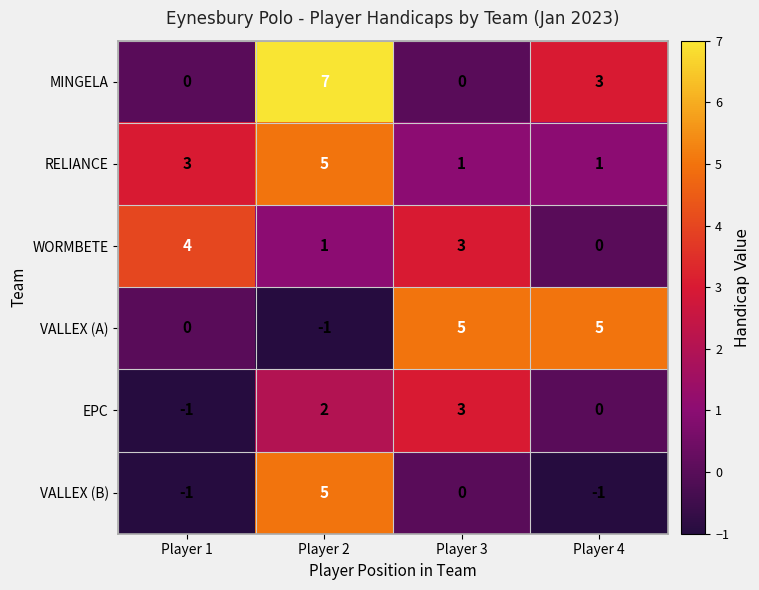

True or false: WORMBETE has a value of 1 at Player 2.

True